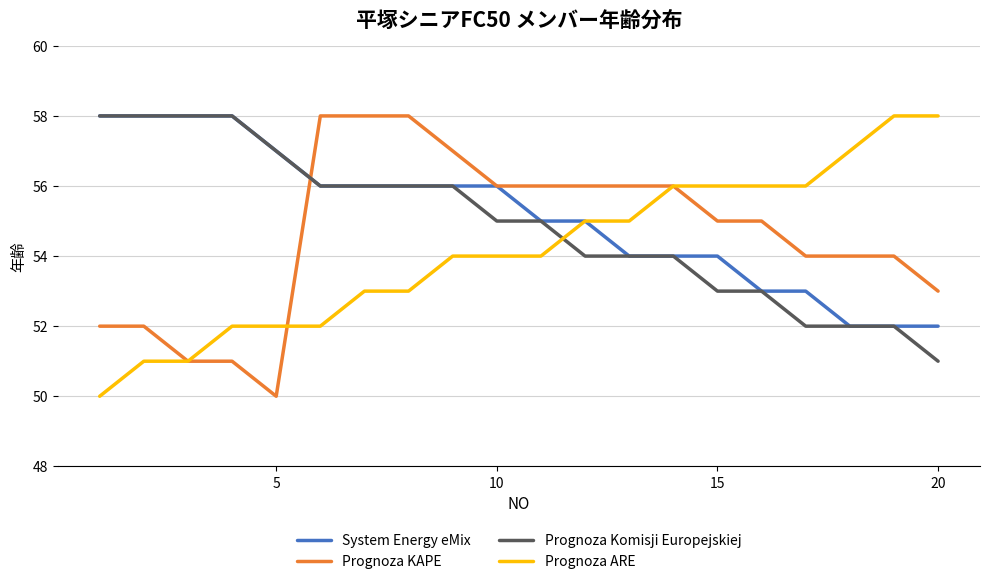

Rank the series by their average value, from highest to lowest.

System Energy eMix, Prognoza Komisji Europejskiej, Prognoza KAPE, Prognoza ARE